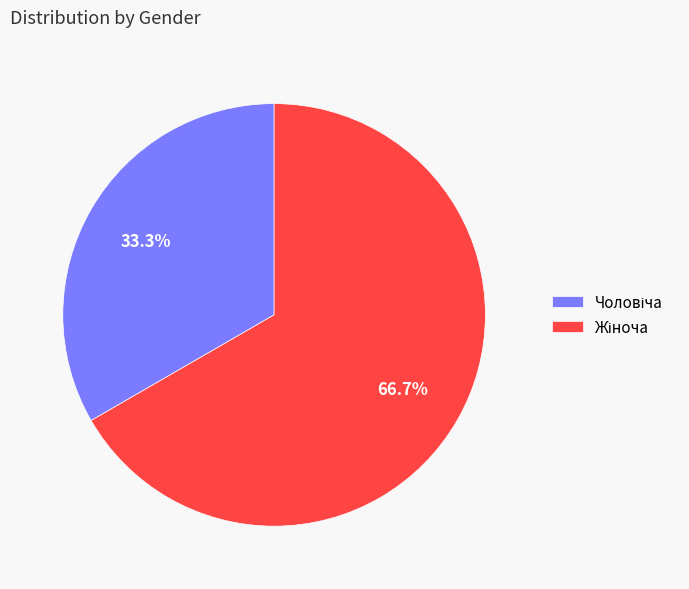

How many slices are in this pie chart?

2